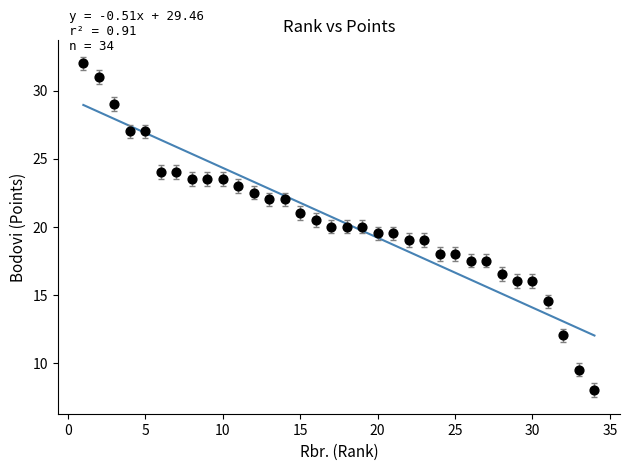

What is the range of Y values (max minus min)?

24.0